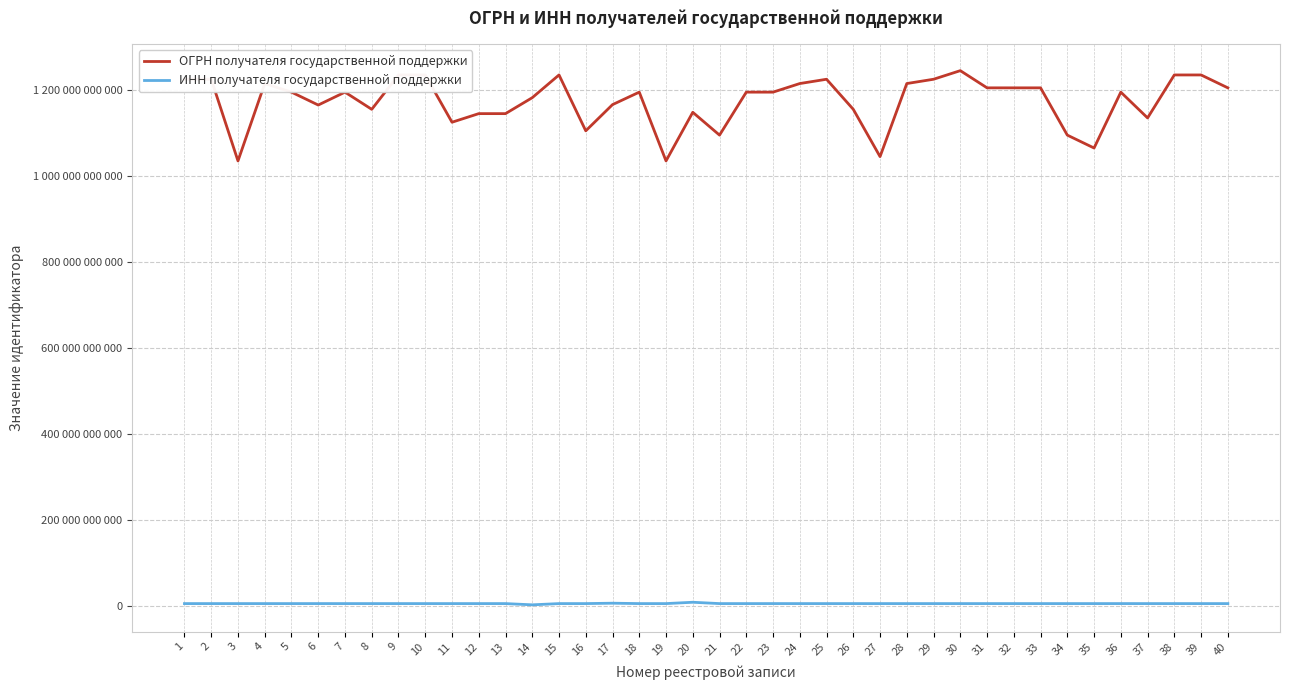

Does the chart display data point markers on the line(s)?

No